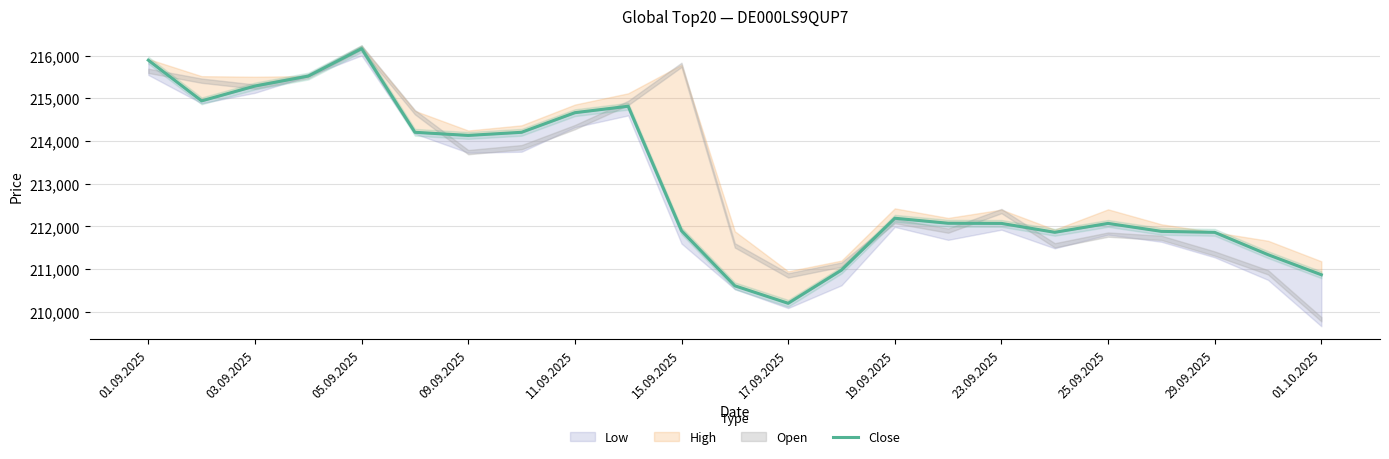

The value at 17.09.2025 is 299528. True or false?

False